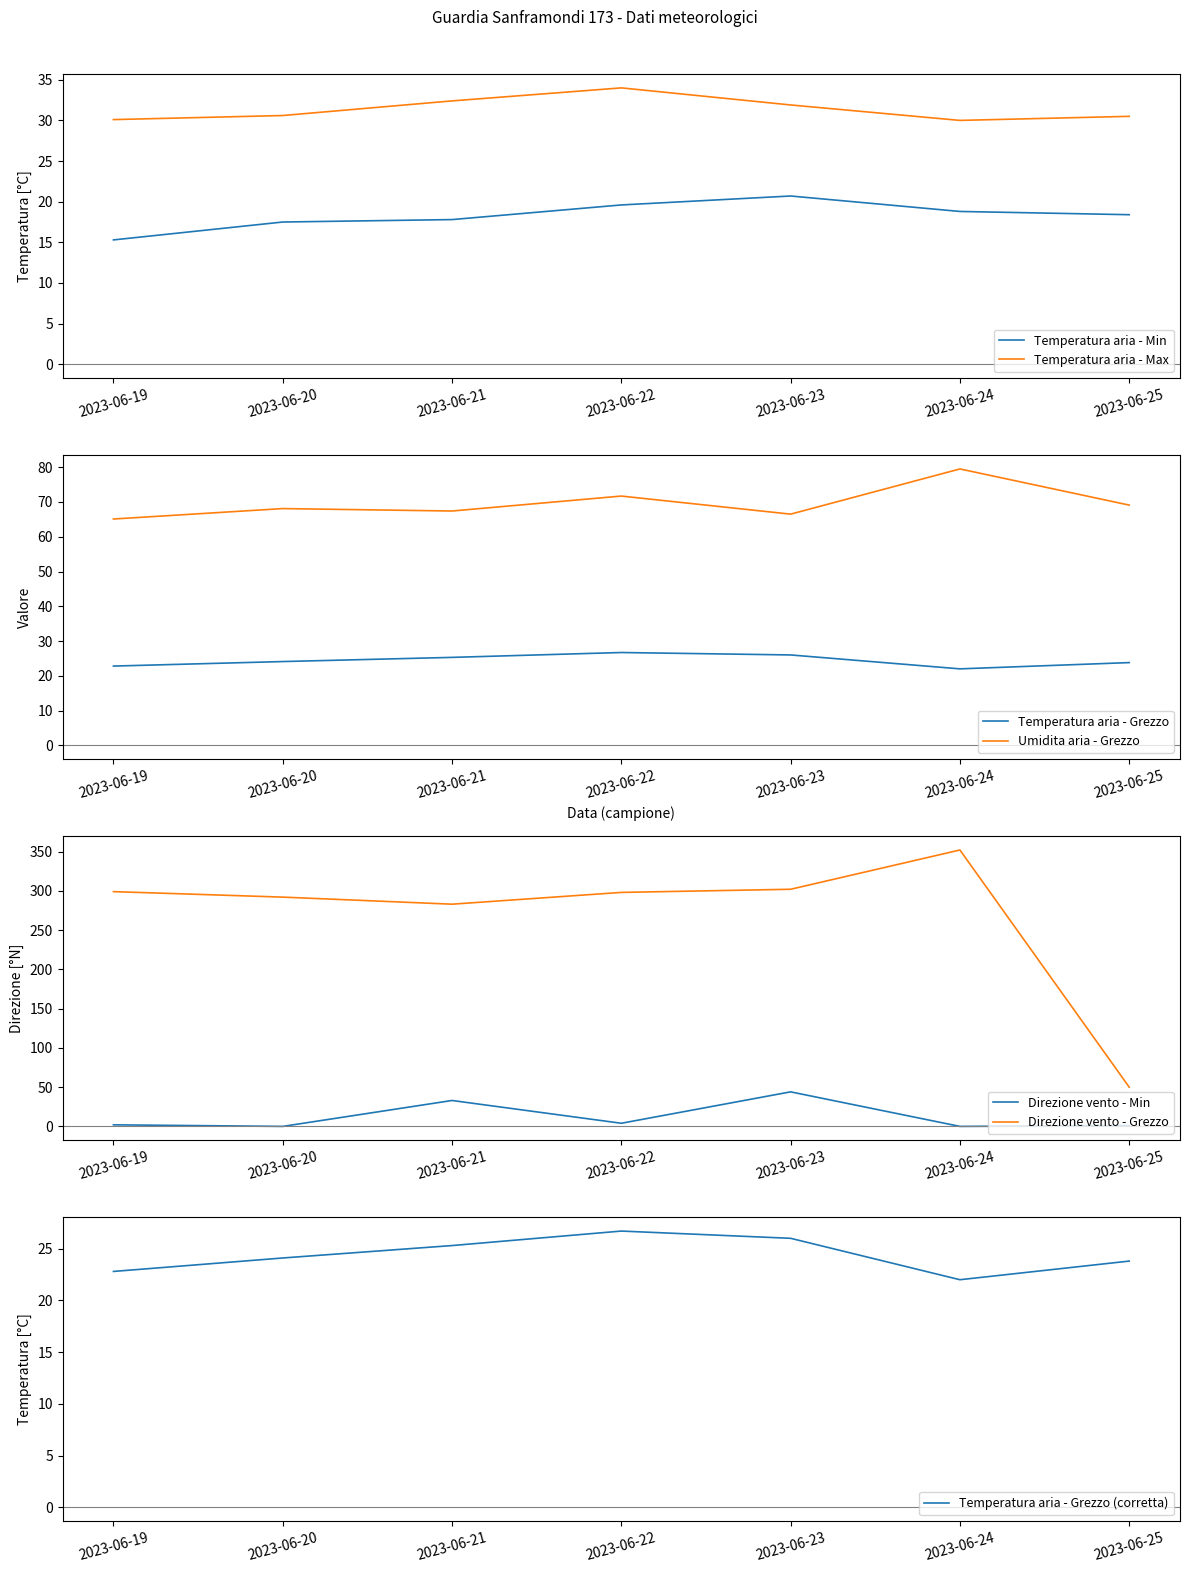

Which has a higher value, 2023-06-21 or 2023-06-25?

2023-06-25